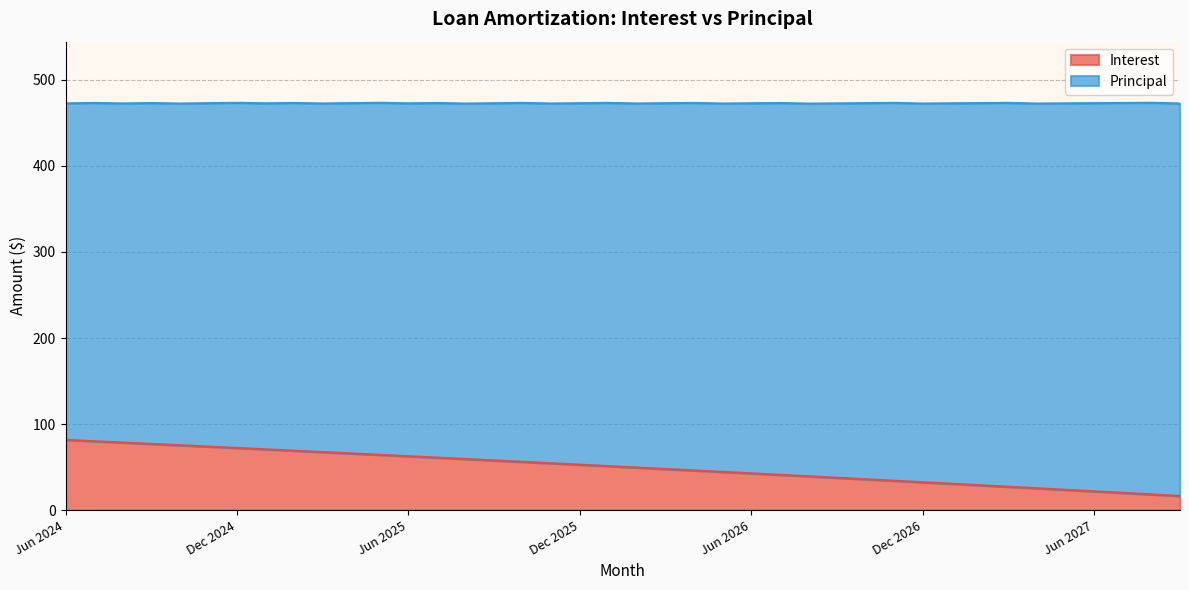

Which label corresponds to the largest value in the chart?

Jun 2024